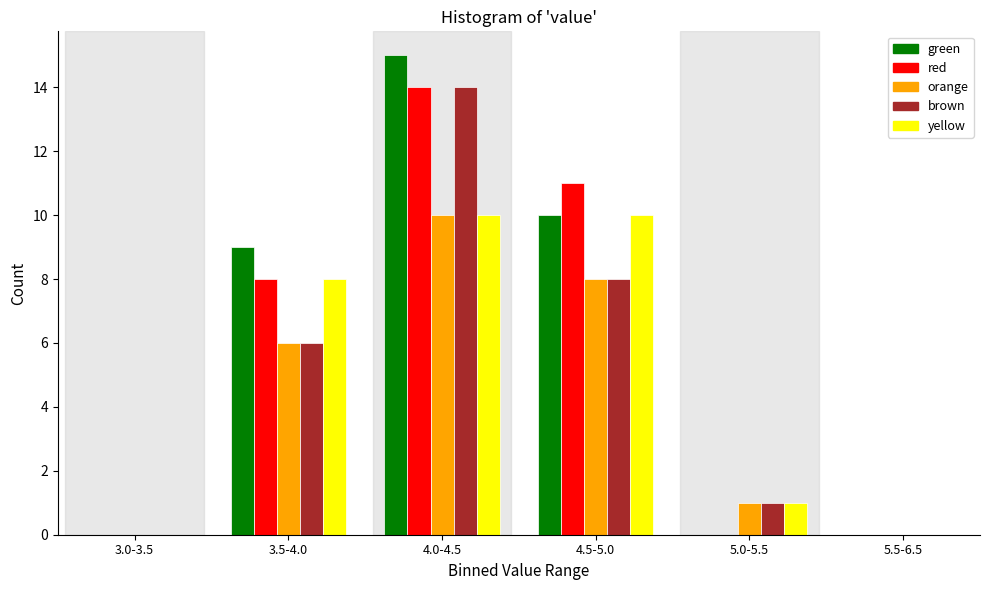

Reading left to right, transcribe all the data shown in this chart.

green: 3.0-3.5=0	3.5-4.0=9	4.0-4.5=15	4.5-5.0=10	5.0-5.5=0	5.5-6.5=0
red: 3.0-3.5=0	3.5-4.0=8	4.0-4.5=14	4.5-5.0=11	5.0-5.5=0	5.5-6.5=0
orange: 3.0-3.5=0	3.5-4.0=6	4.0-4.5=10	4.5-5.0=8	5.0-5.5=1	5.5-6.5=0
brown: 3.0-3.5=0	3.5-4.0=6	4.0-4.5=14	4.5-5.0=8	5.0-5.5=1	5.5-6.5=0
yellow: 3.0-3.5=0	3.5-4.0=8	4.0-4.5=10	4.5-5.0=10	5.0-5.5=1	5.5-6.5=0